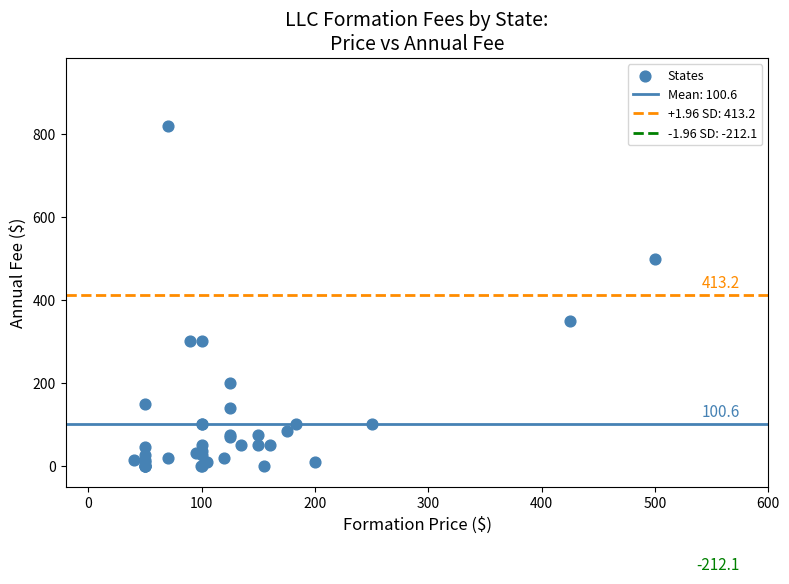

What Y value in the scatter plot is closest to 410?

350